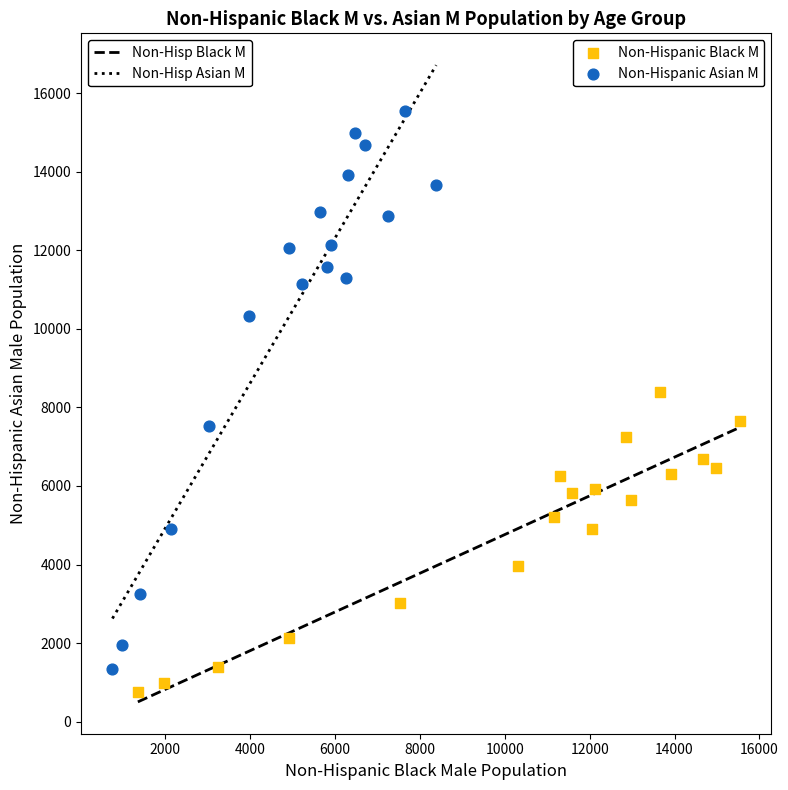

Which series contains the highest Y value?

Non-Hispanic Asian M